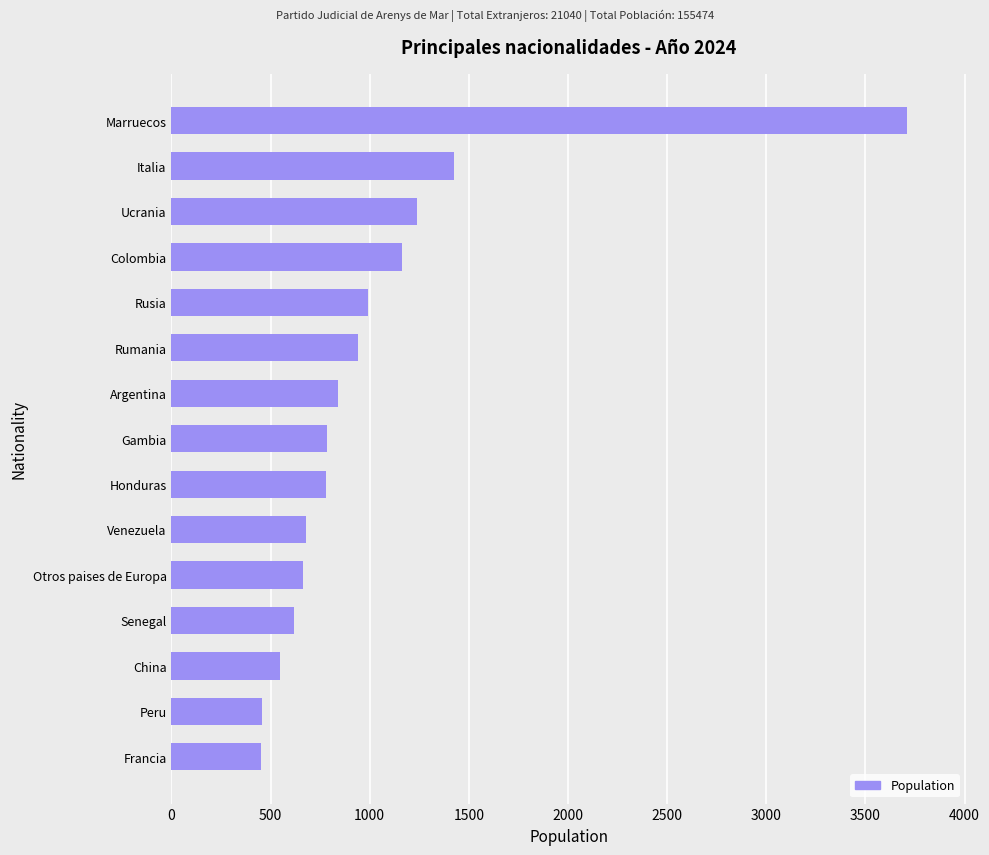

The value at Rumania is 1651. True or false?

False